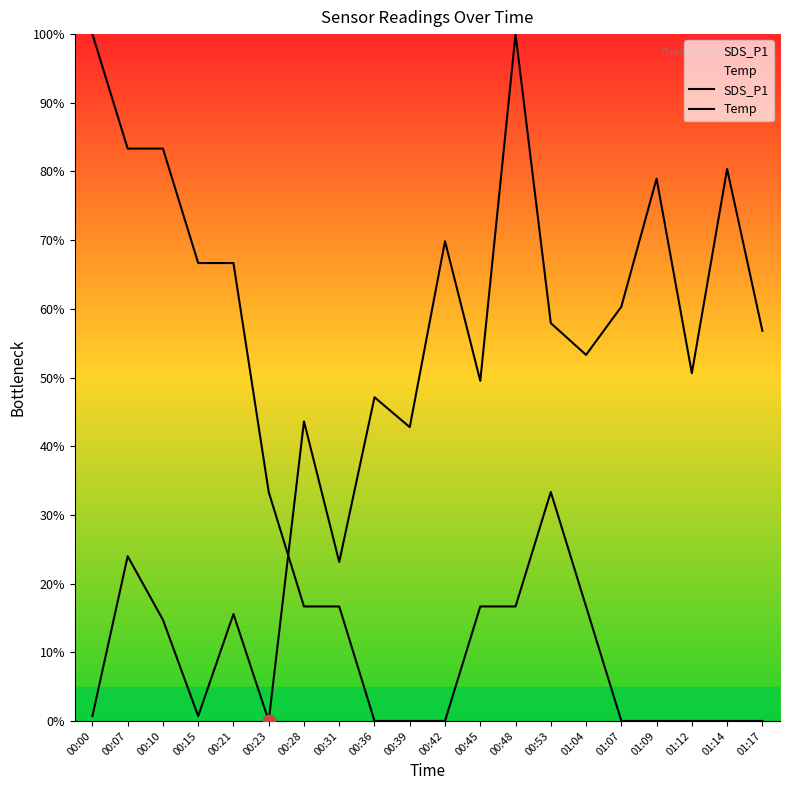

Is the value of Temp at 00:39 greater than the value of SDS_P1 at 00:23?

No